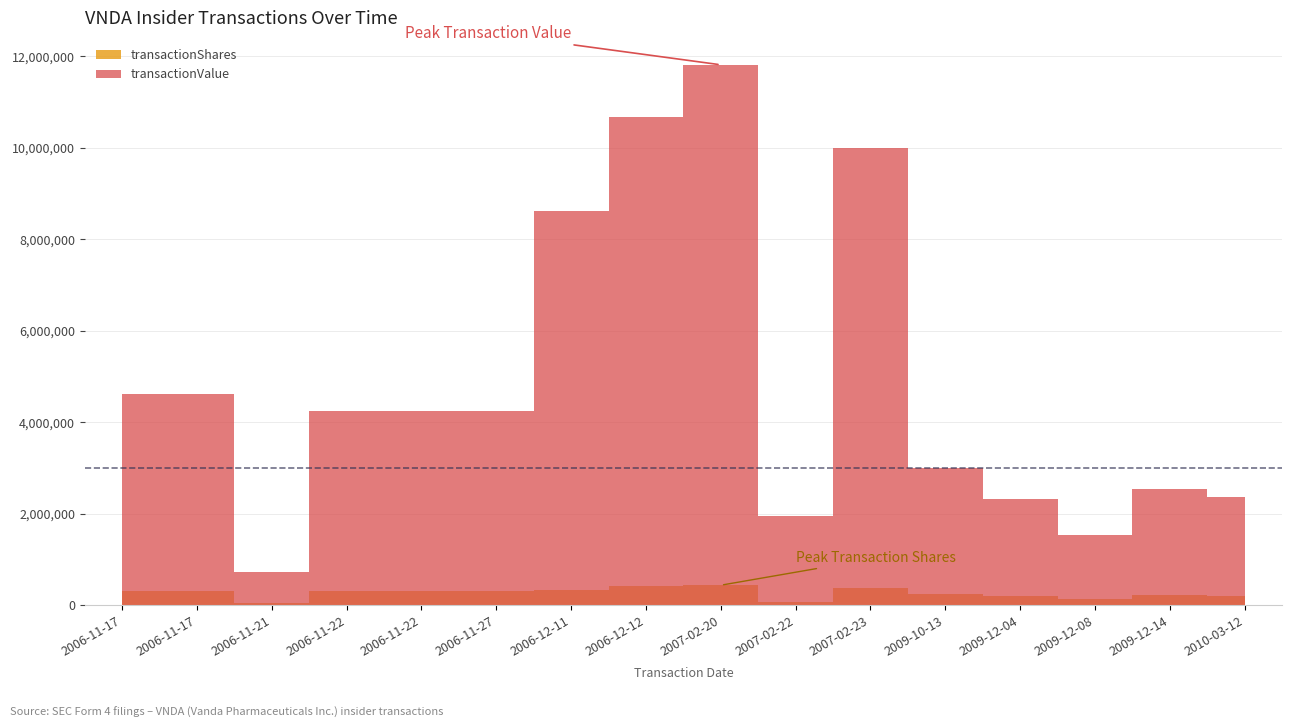

In transactionValue, how many points are lower than both neighbors (excluding endpoints)?

3